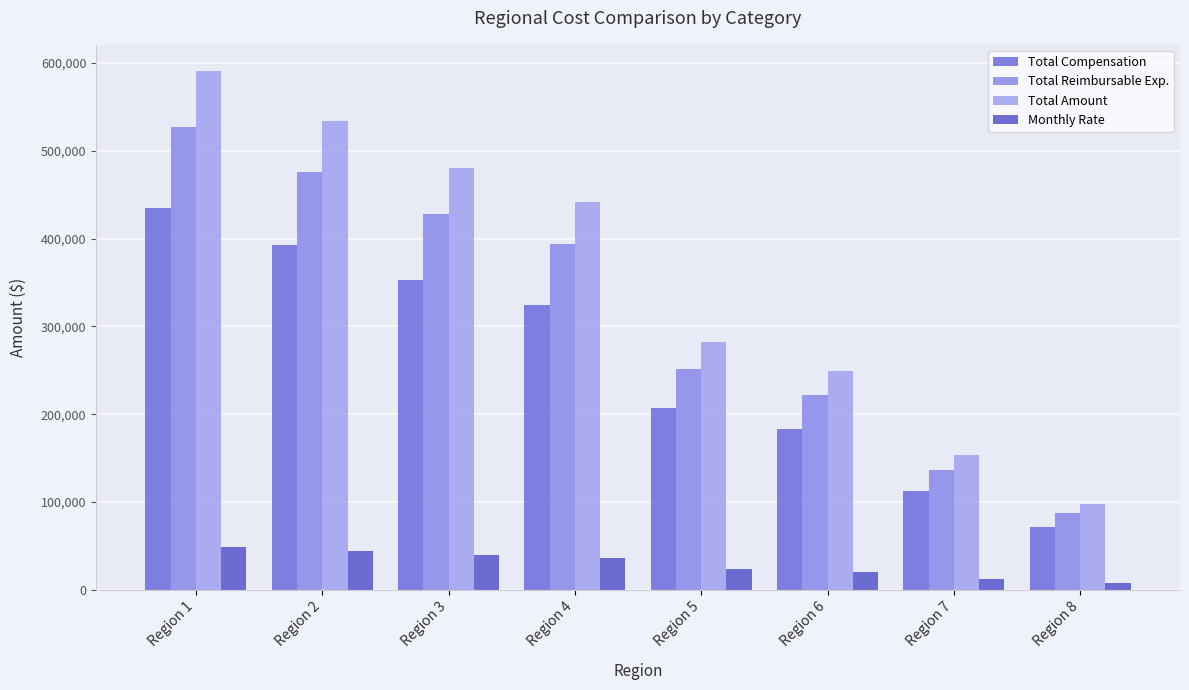

How many bars are there in total?

32